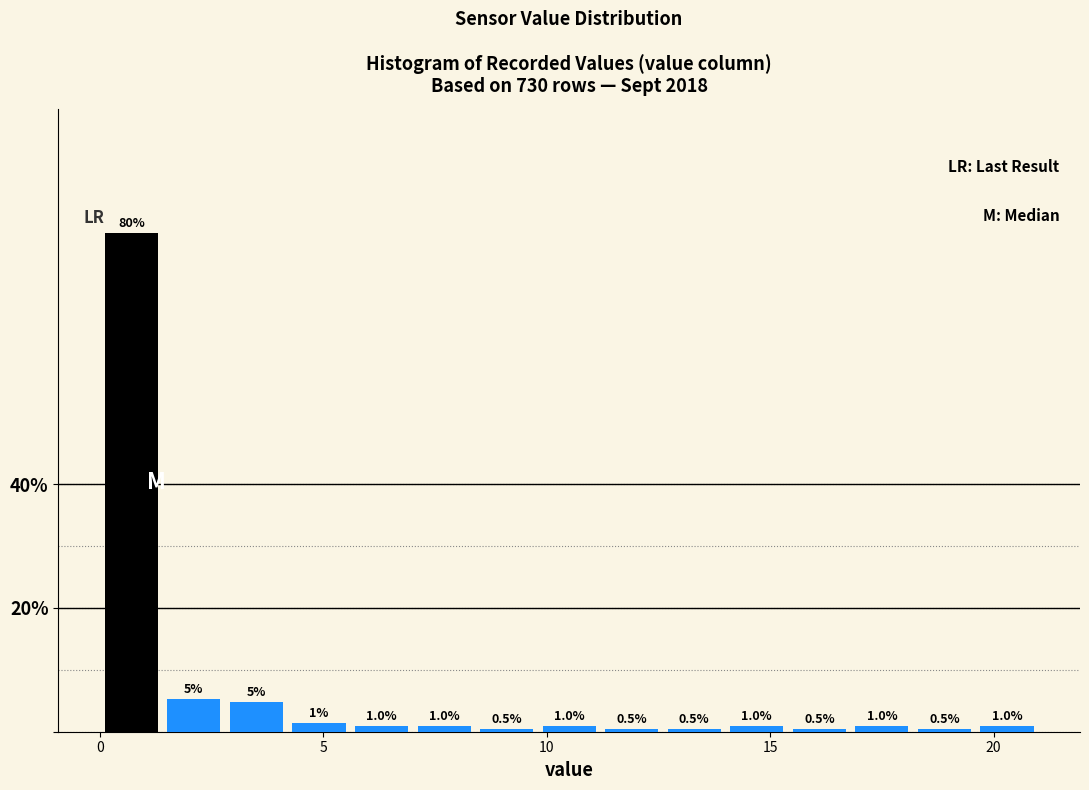

Read against the x-axis, roughly where is the centre of the tallest bar?

0.5